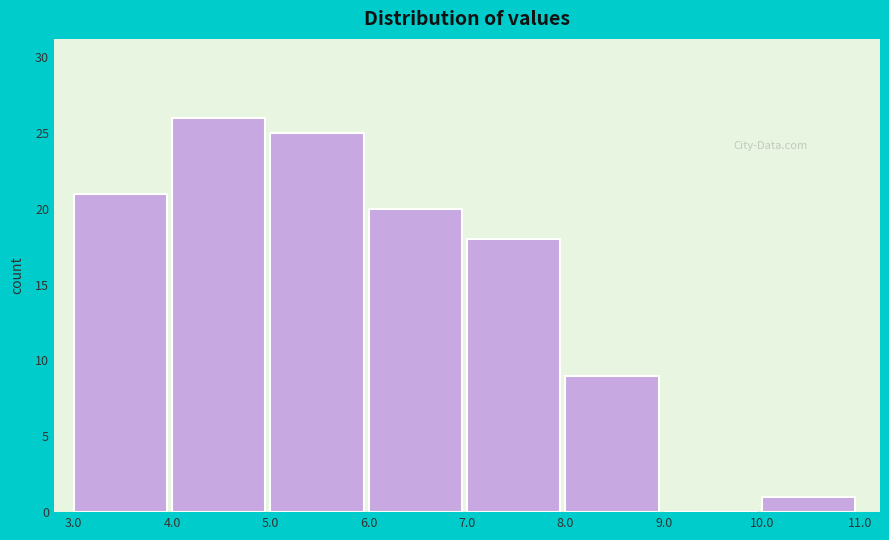

What is the height of the bar covering 10.0 to 11.0 on the x-axis? The values are not printed on the chart, so give them approximately, as read against the axis.

1